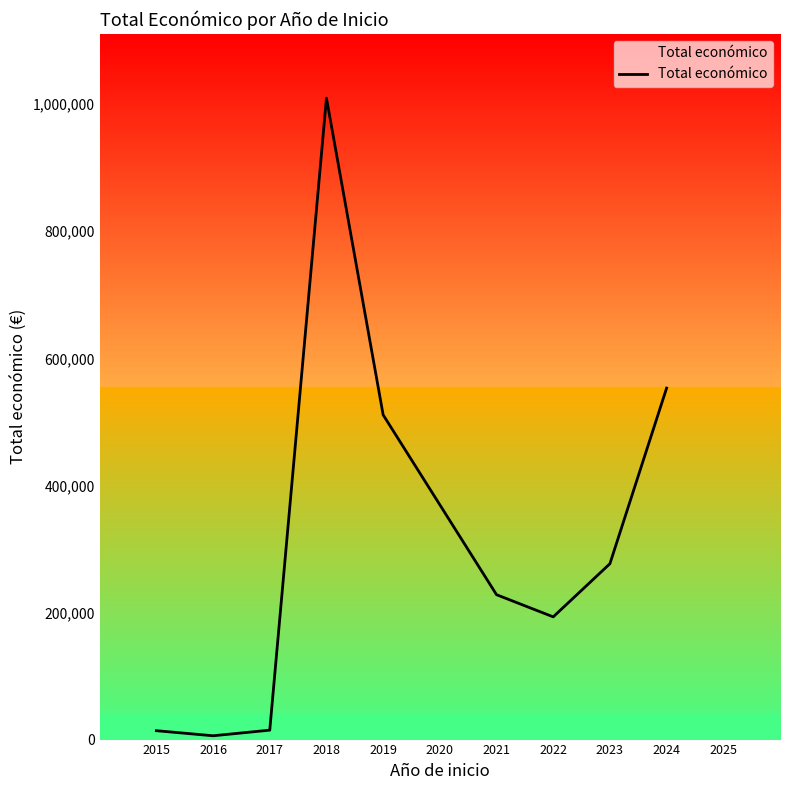

What is the difference between the maximum and minimum values?

1003565